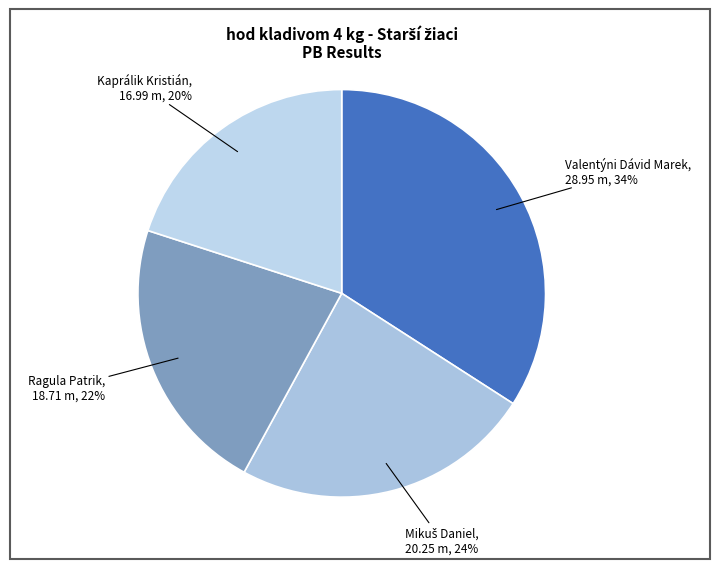

How many slices are in this pie chart?

4